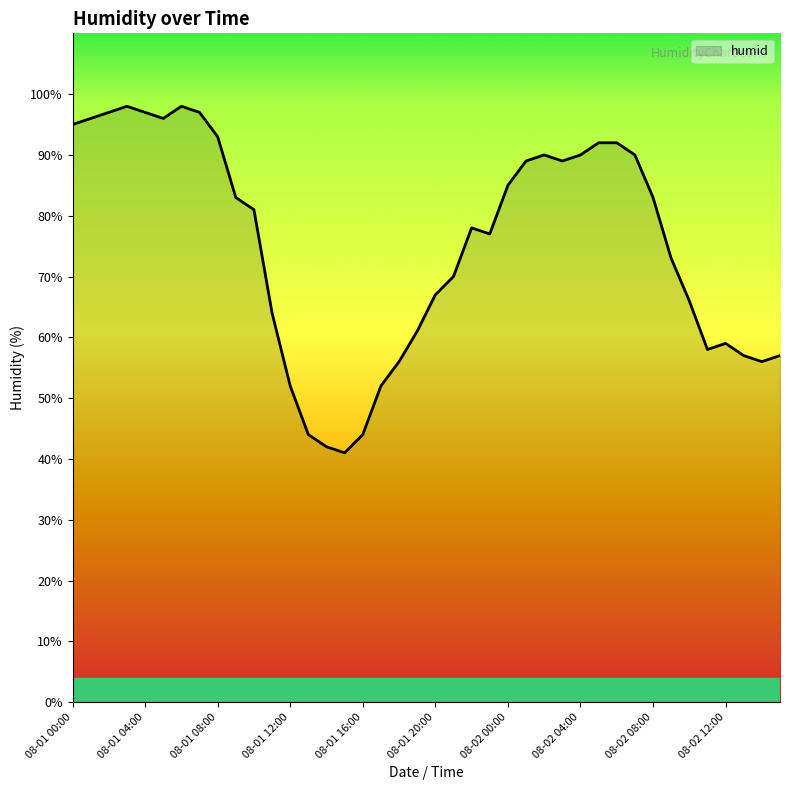

What is the greatest value displayed?

98